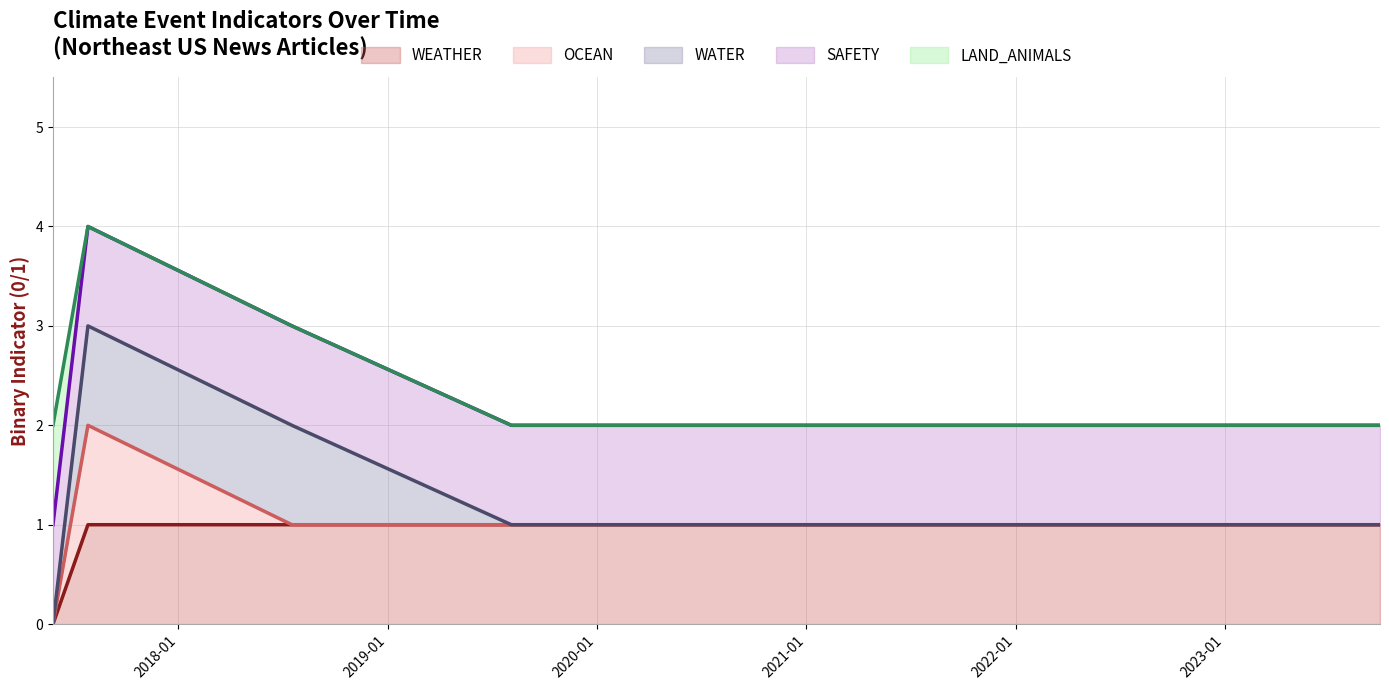

List the series in order of their peak value, highest first.

SAFETY (line), LAND_ANIMALS (line), WATER (line), OCEAN (line), WEATHER (line)